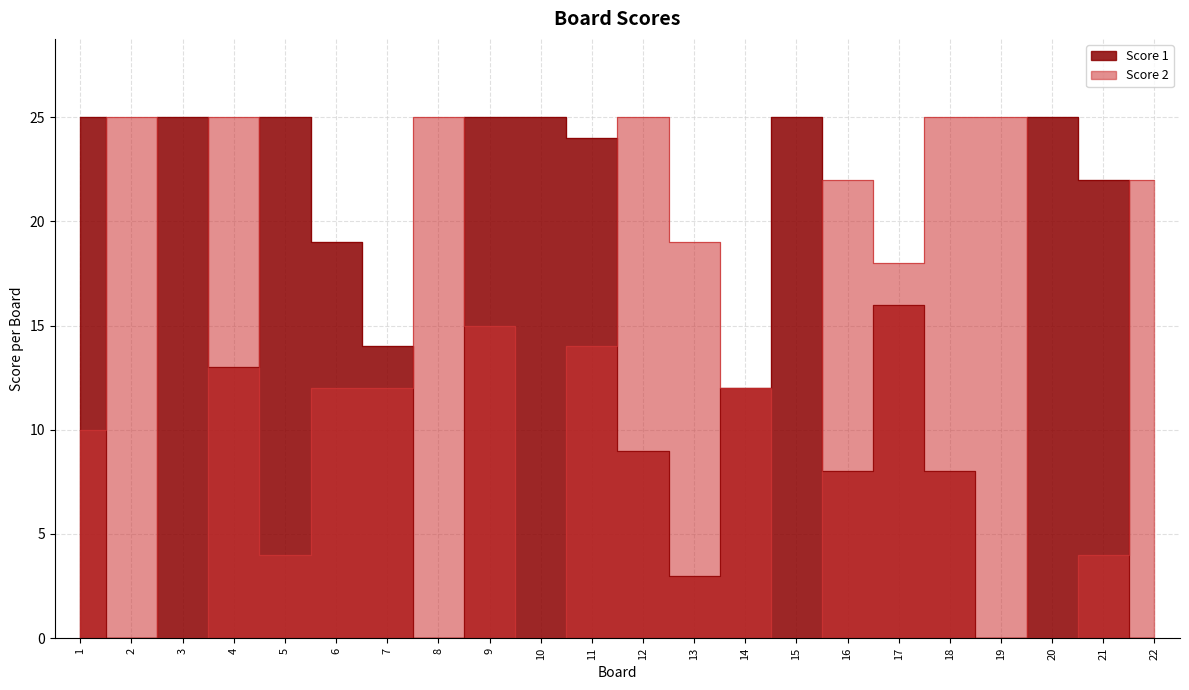

How many interior local valleys does the Score 2 series have?

6